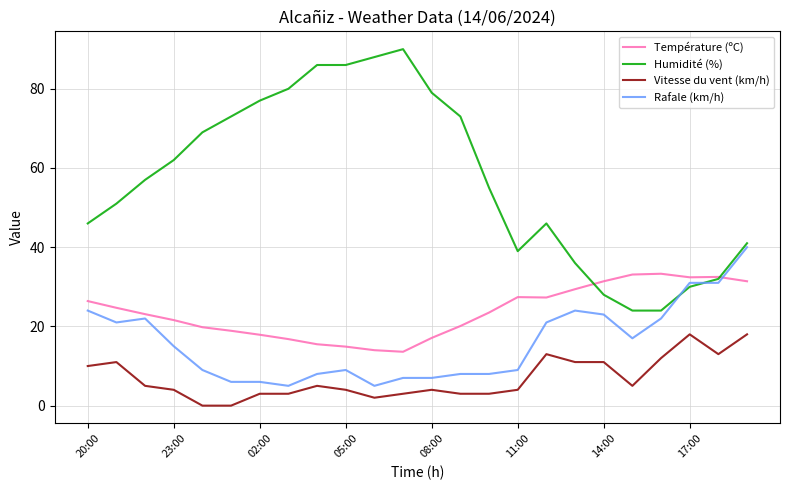

Which series has the largest range (max minus min)?

Humidité (%)